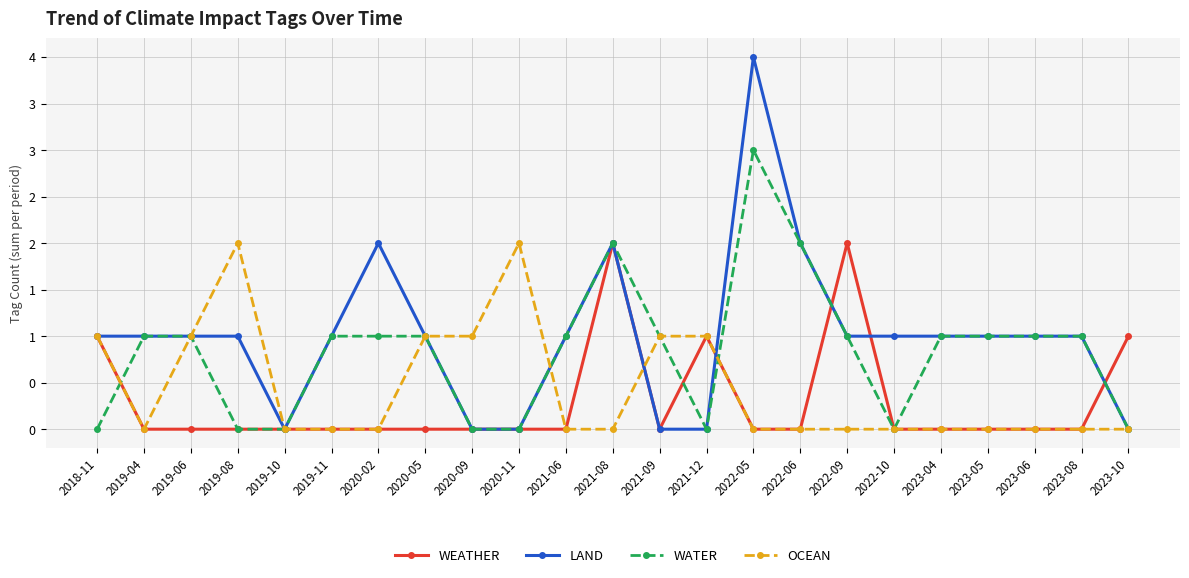

Reading left to right, transcribe all the data shown in this chart.

WEATHER: 1	0	0	0	0	0	0	0	0	0	0	2	0	1	0	0	2	0	0	0	0	0	1
LAND: 1	1	1	1	0	1	2	1	0	0	1	2	0	0	4	2	1	1	1	1	1	1	0
WATER: 0	1	1	0	0	1	1	1	0	0	1	2	1	0	3	2	1	0	1	1	1	1	0
OCEAN: 1	0	1	2	0	0	0	1	1	2	0	0	1	1	0	0	0	0	0	0	0	0	0